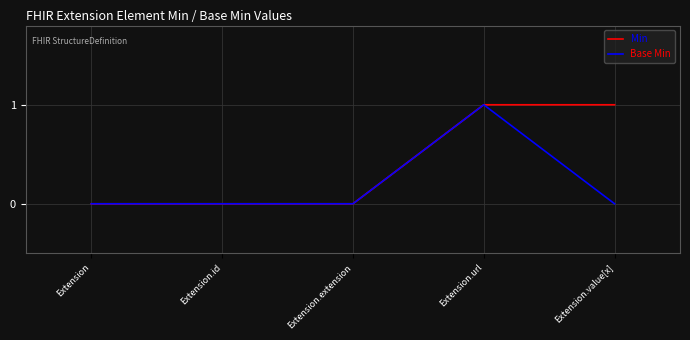

Rank the series by their average value, from highest to lowest.

Min, Base Min